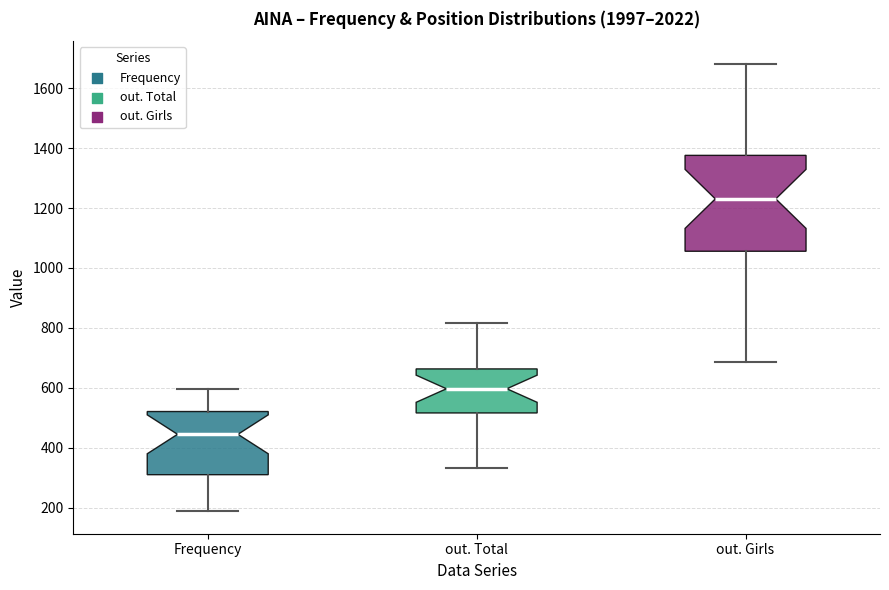

Which box has the lowest median line?

Frequency